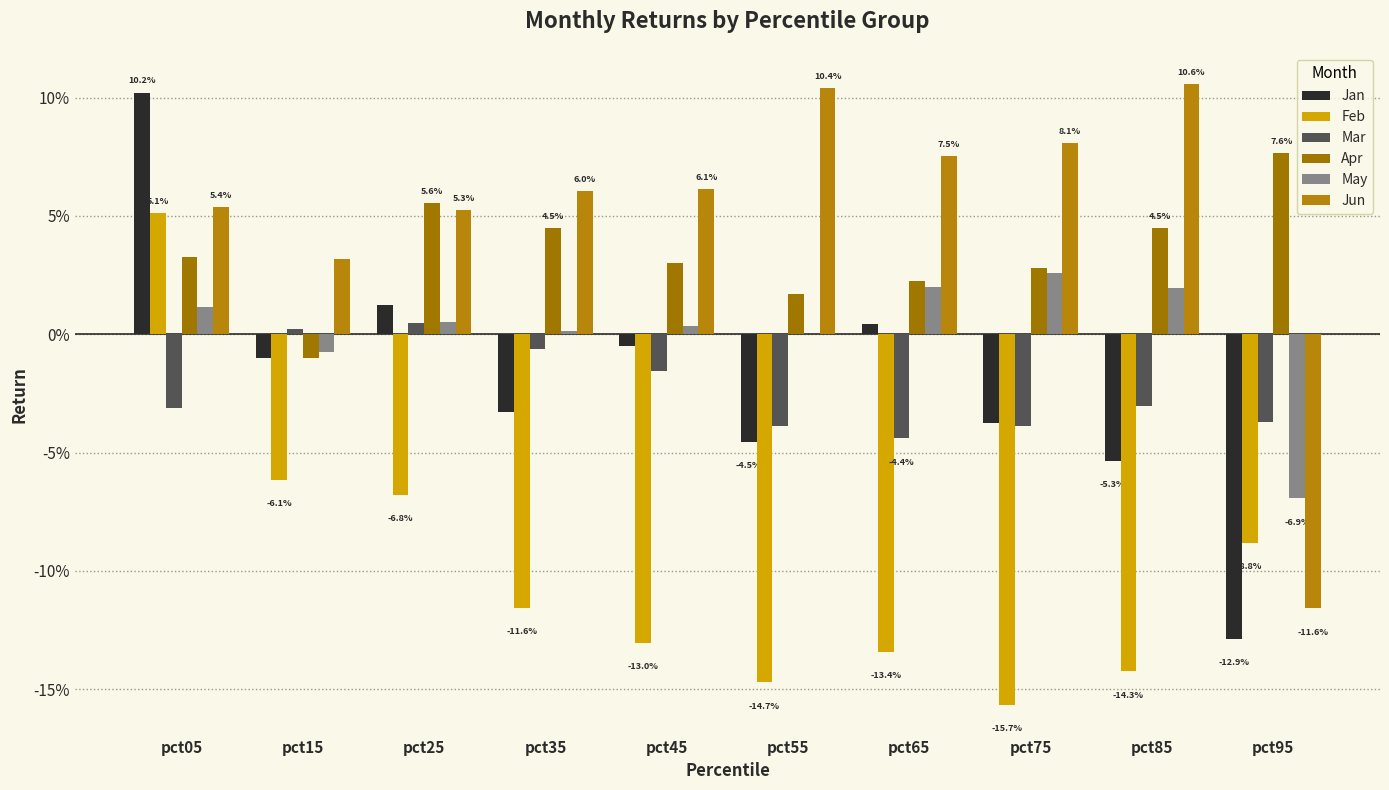

Which series has the largest range (max minus min)?

Jan